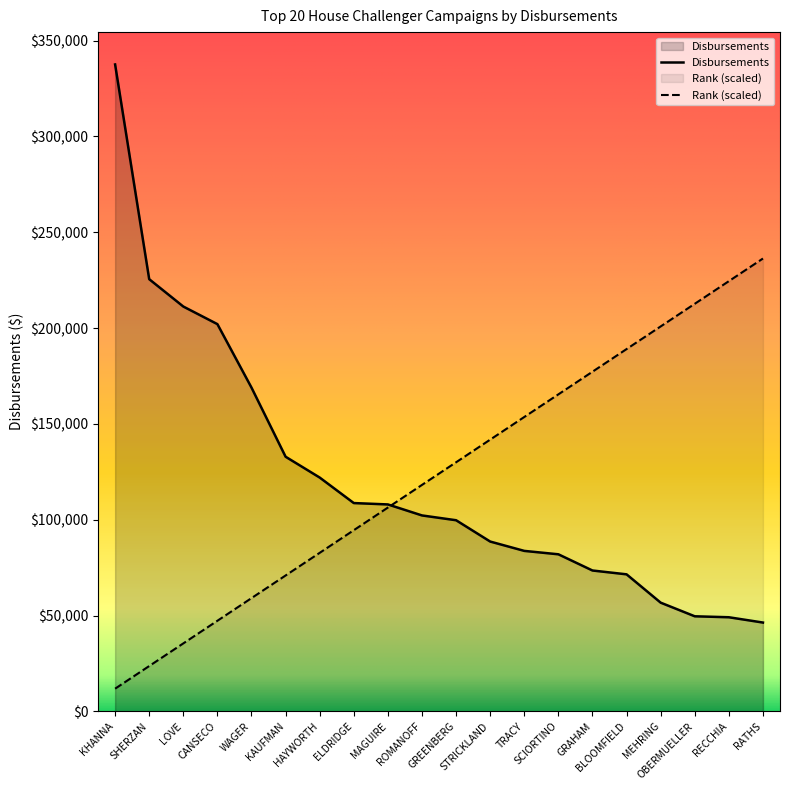

The Rank series shows 177232.7 at GRAHAM. True or false?

True